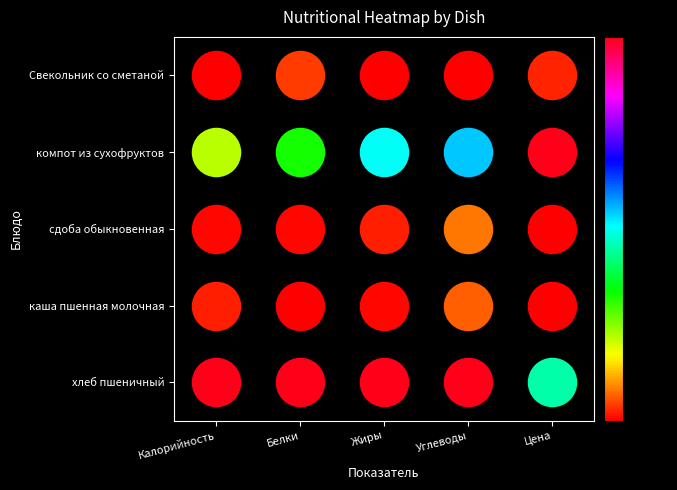

What is the difference between the maximum and minimum values?

4